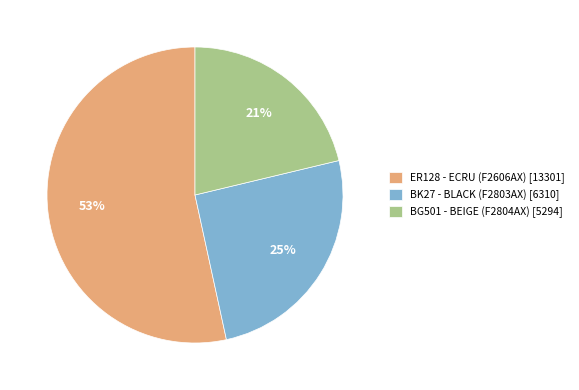

To the nearest percent, what percentage of the pie is BK27 - BLACK (F2803AX)?

25%